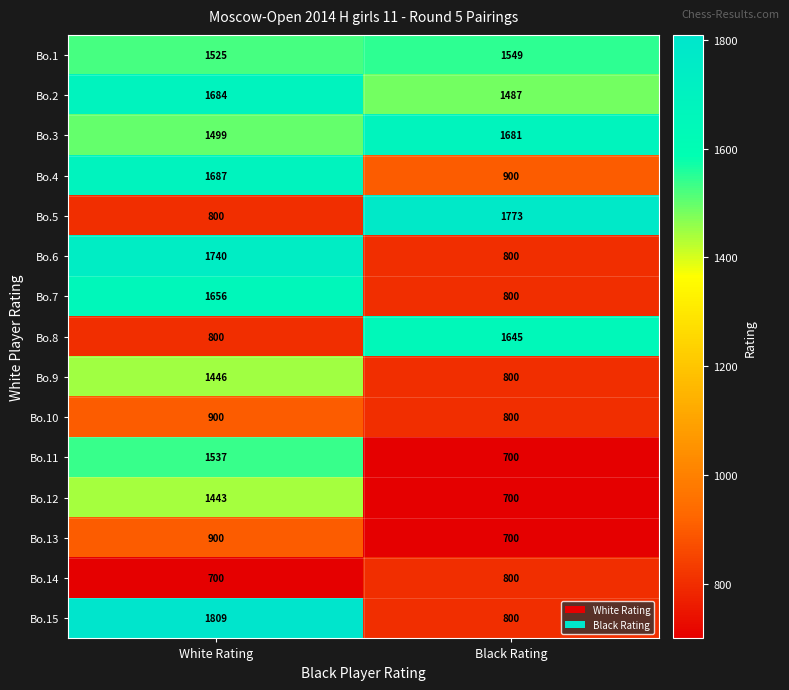

What is the average value of the Bo.12 series?

1072